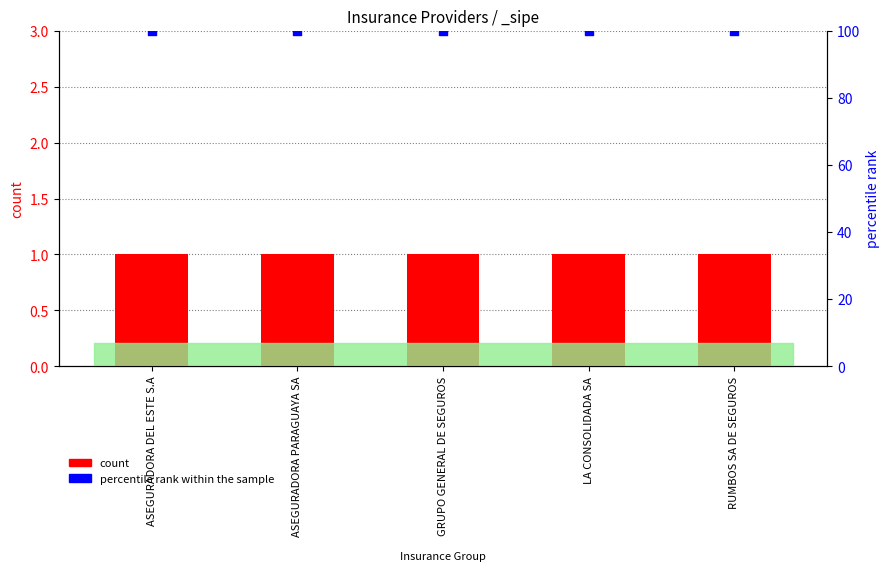

Which series reaches the minimum Y coordinate?

count